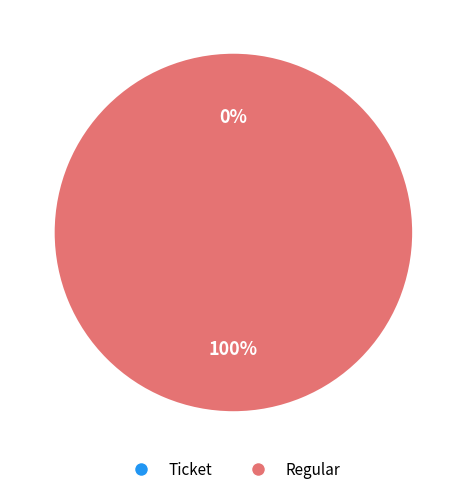

To the nearest percent, what portion does Regular represent?

100%